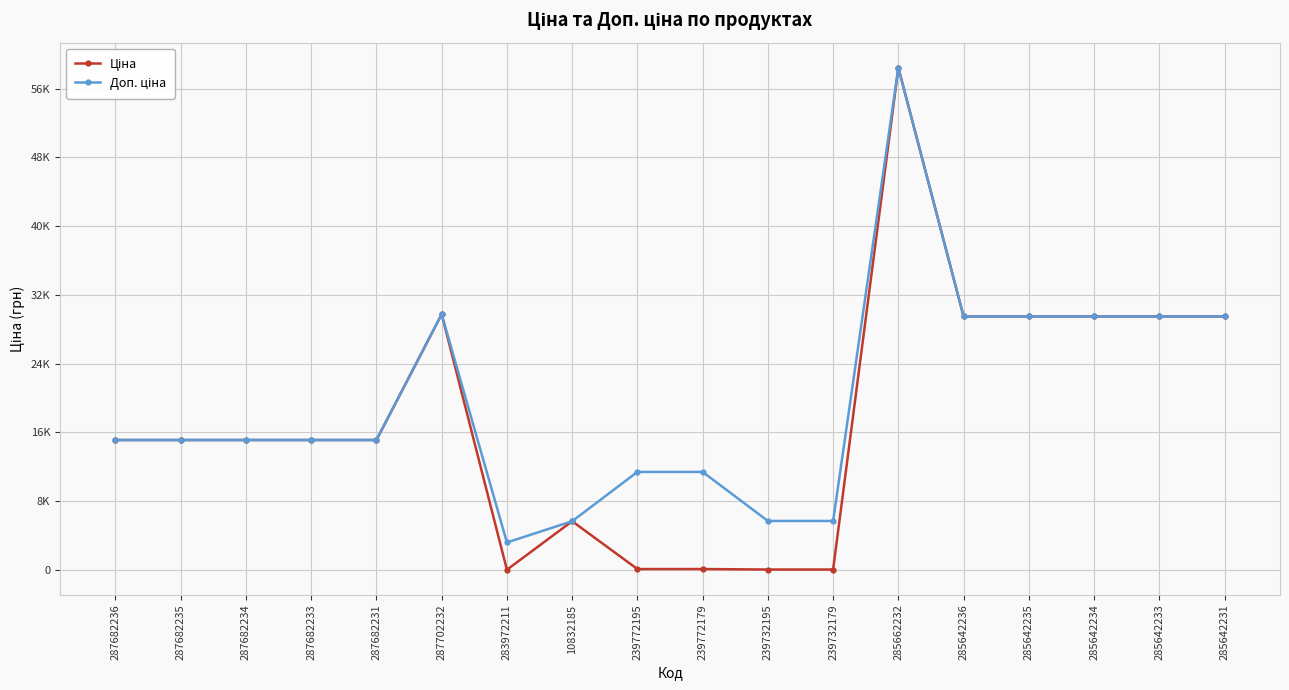

Is this an area chart (filled region under the line)?

No